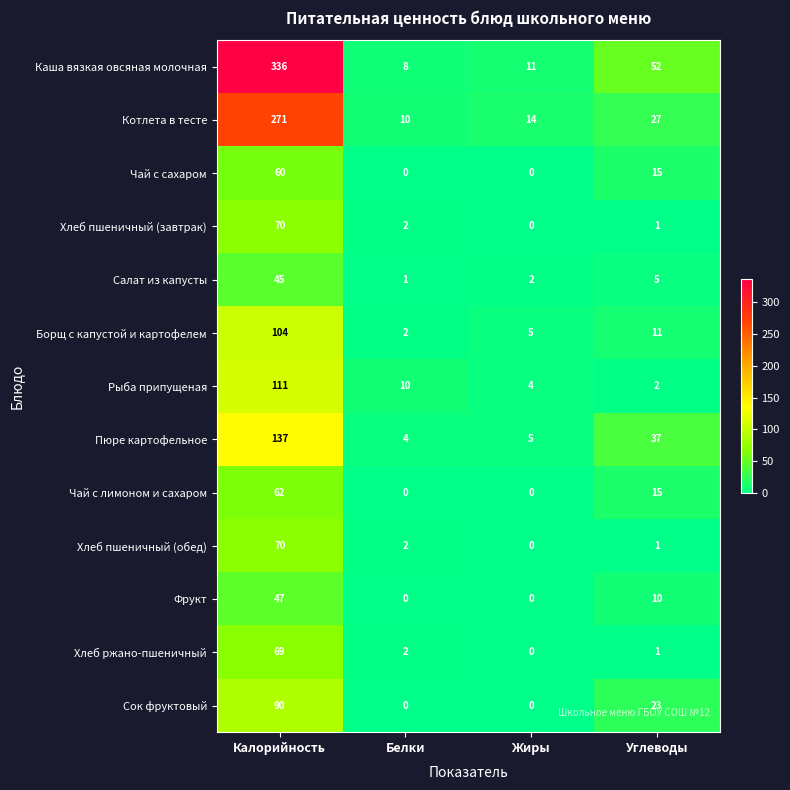

Which category has the lowest value in the Хлеб пшеничный (завтрак) series?

Жиры